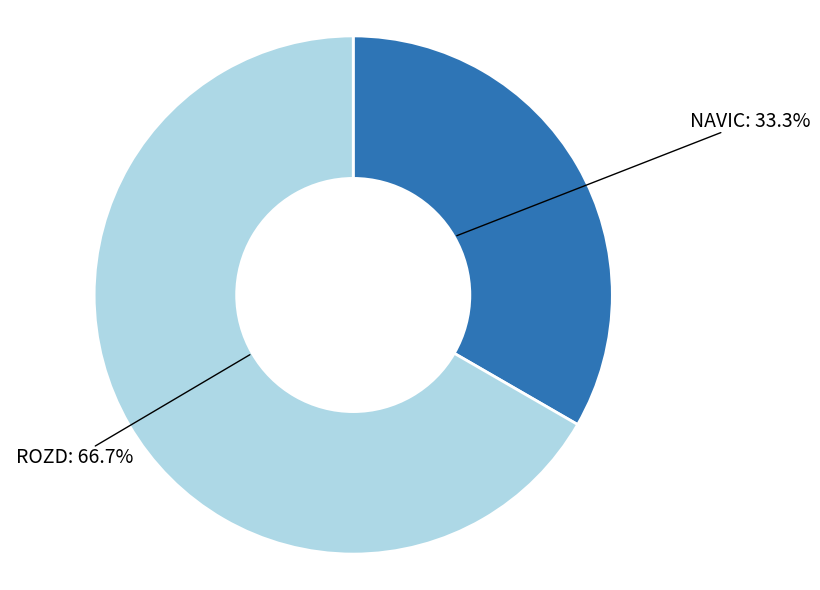

Which category accounts for the majority?

ROZD